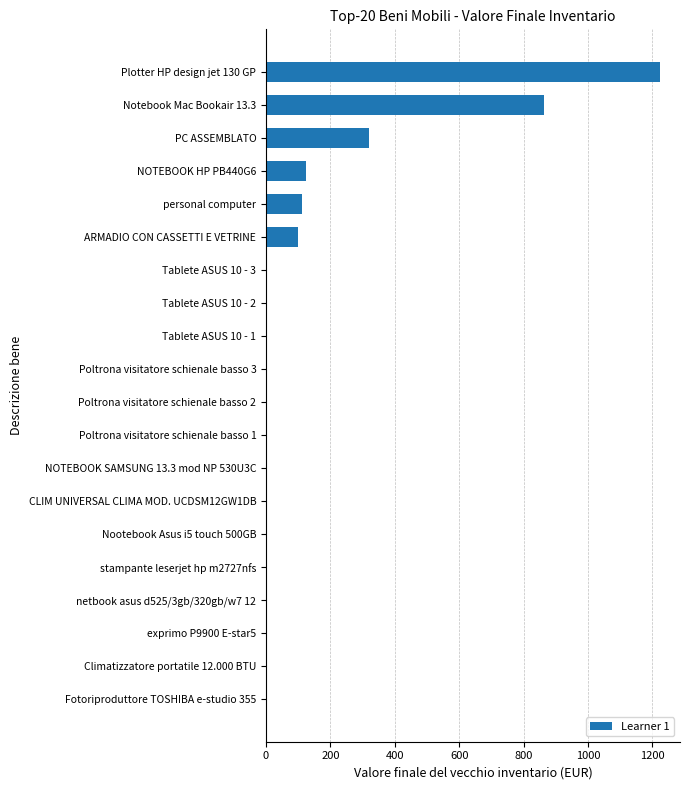

How many distinct data groups are displayed?

1